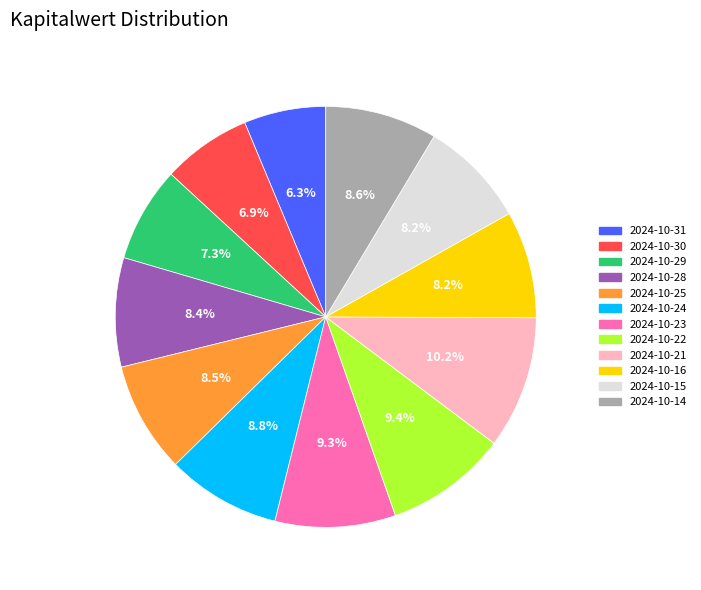

To the nearest percent, what percentage of the pie is 2024-10-30?

7%